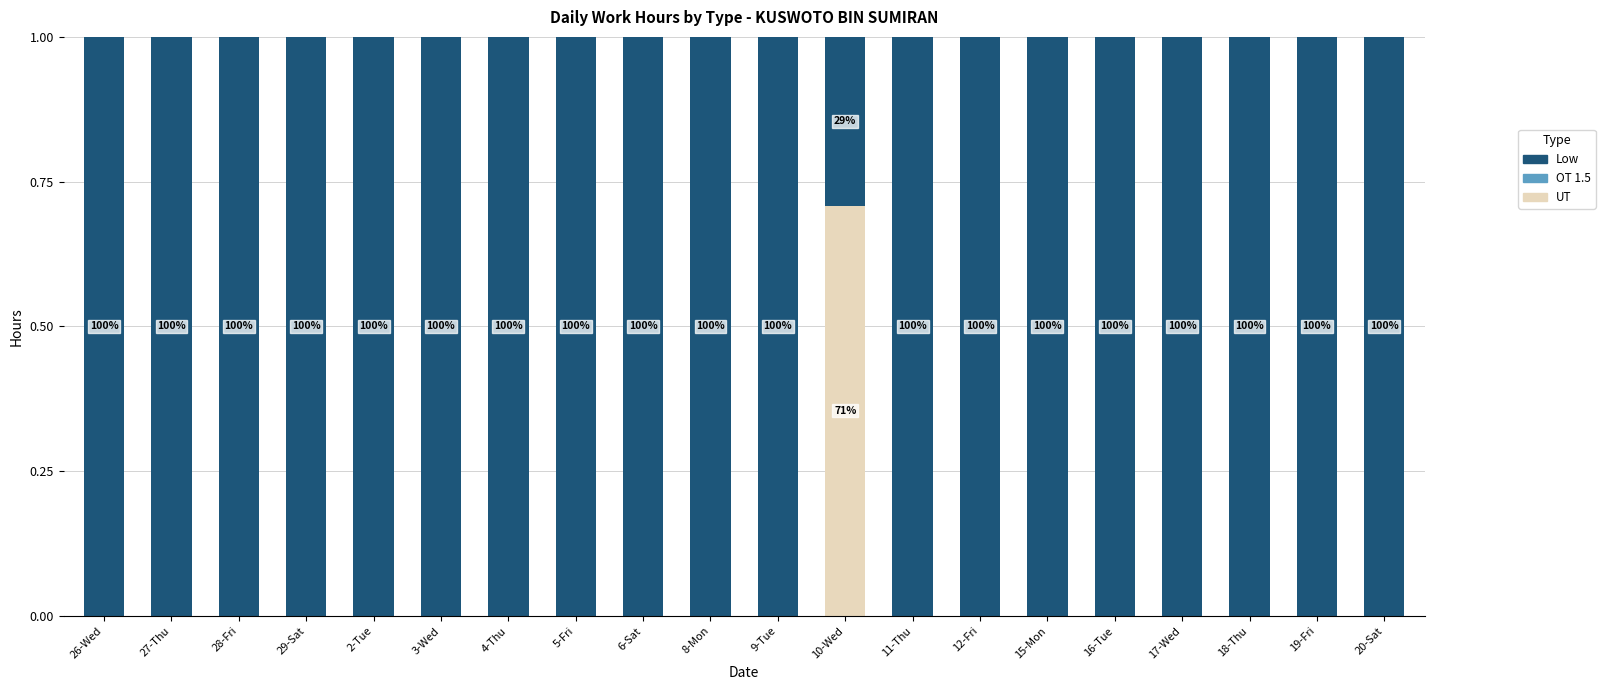

Are the bars grouped side by side (vs. stacked)?

No